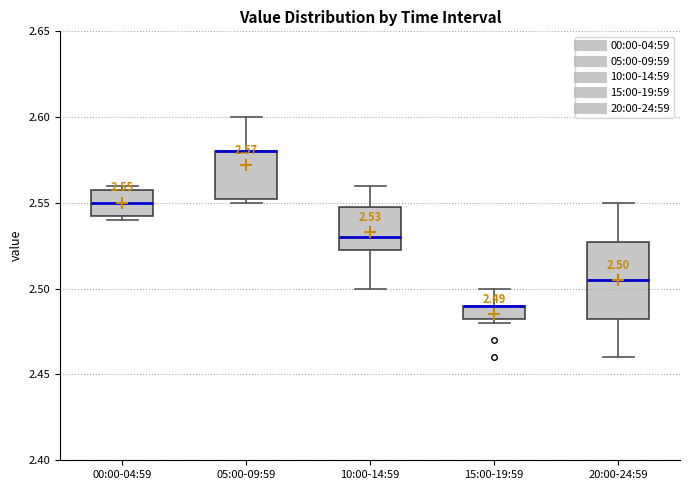

Which box is the tallest, from its lower edge to its upper edge?

20:00-24:59